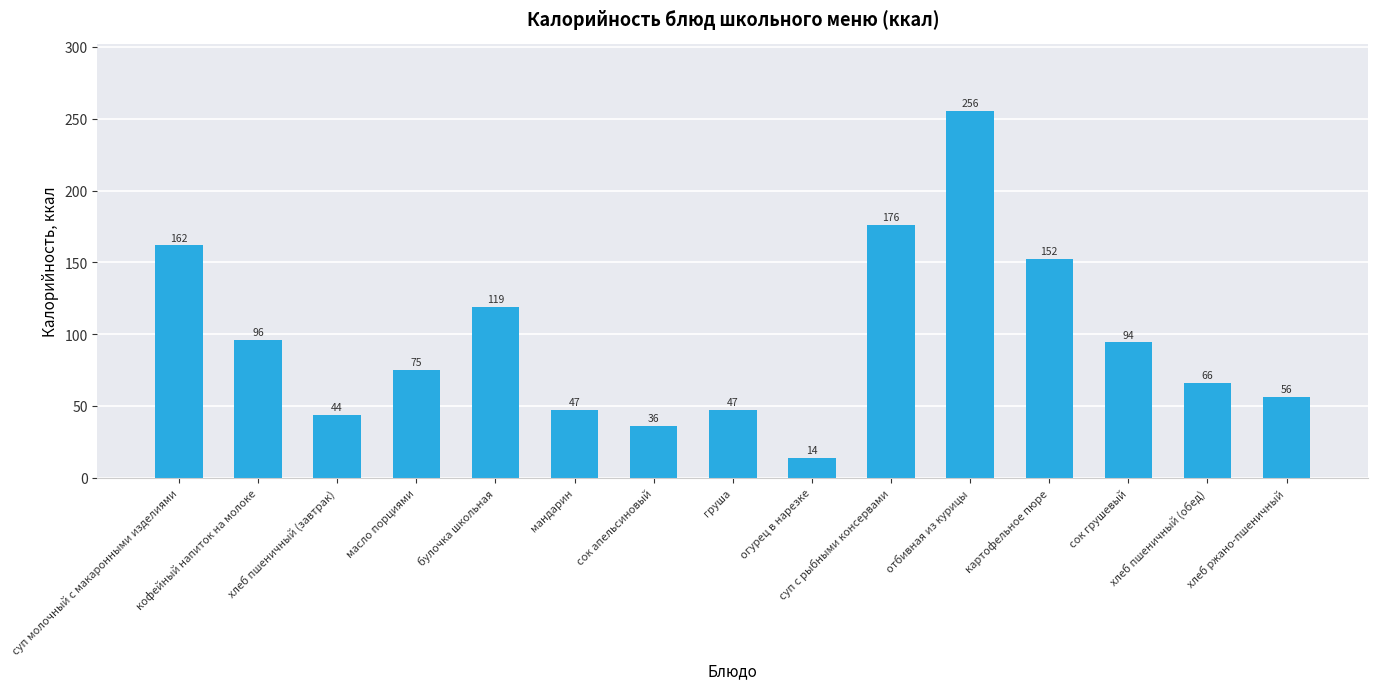

What position from the right is хлеб пшеничный (завтрак)?

13